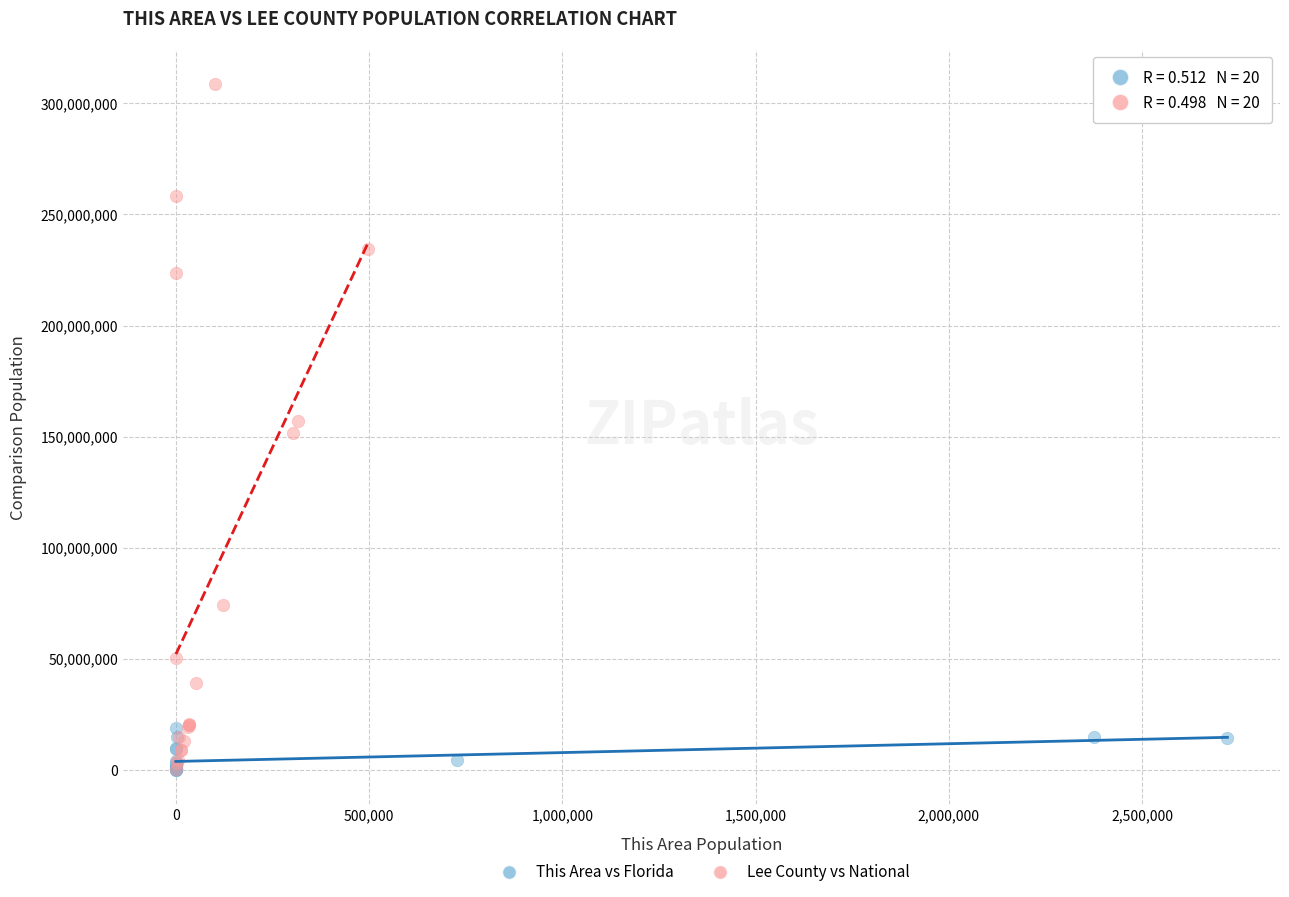

Which series has the largest Y range (max minus min)?

Lee County vs National